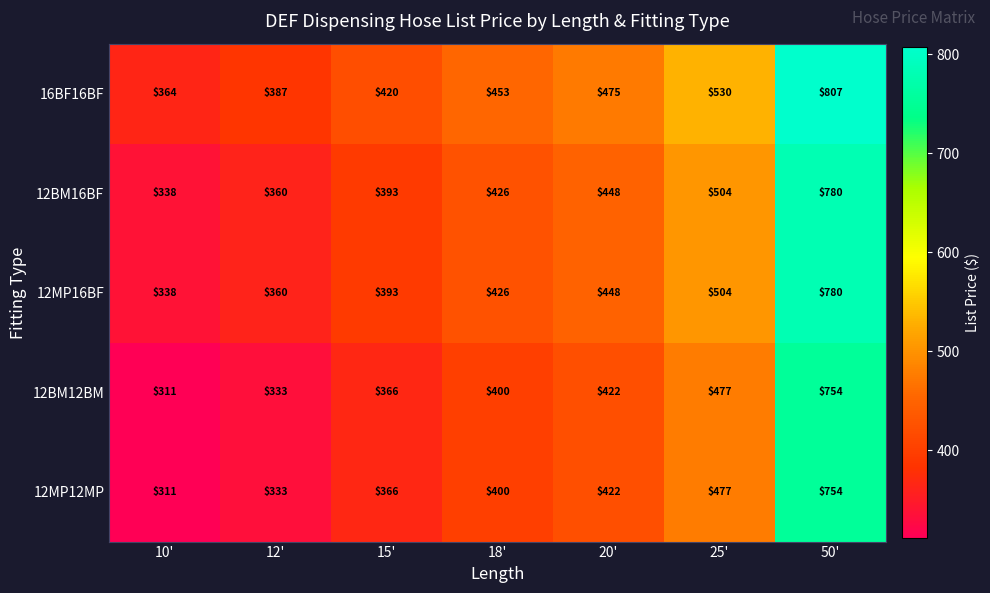

True or false: 12BM12BM has a value of 728 at 25'.

False